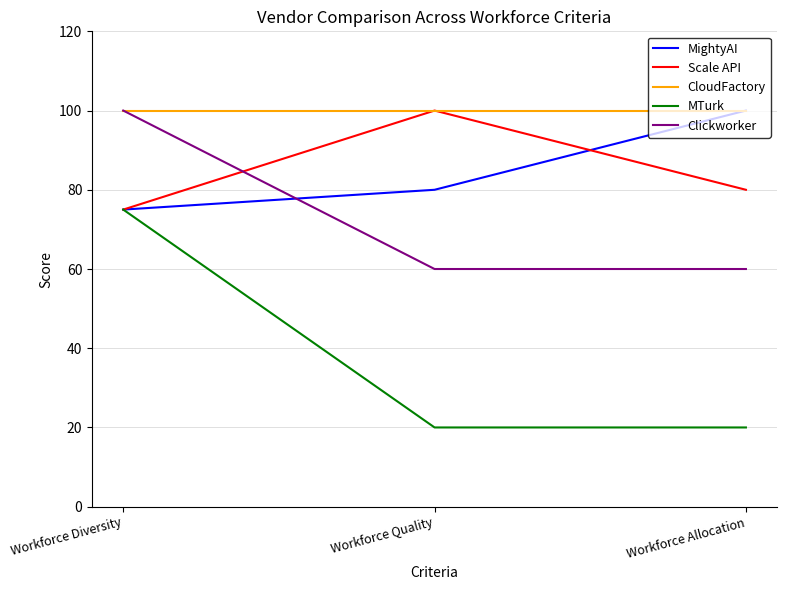

Reading left to right, list all the values displayed in this chart.

MightyAI: 75	80	100
Scale API: 75	100	80
CloudFactory: 100	100	100
MTurk: 75	20	20
Clickworker: 100	60	60